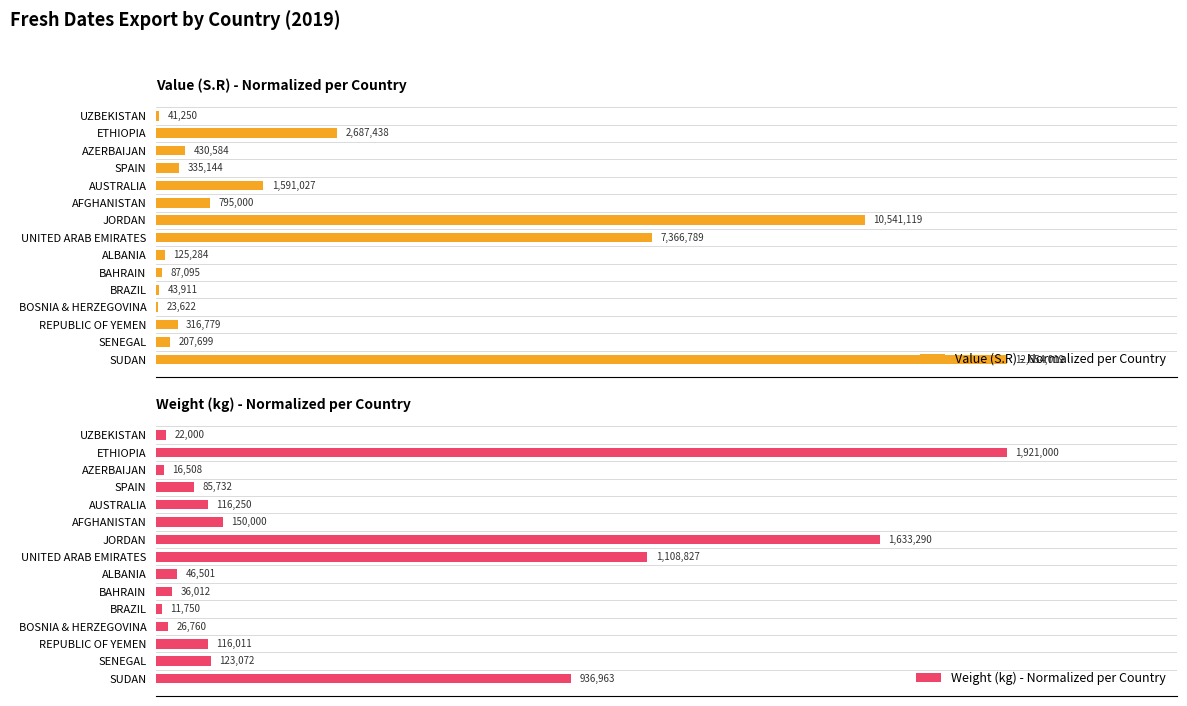

Reading right to left, transcribe all the data shown in this chart.

Value (S.R) - Normalized per Country: 100.0	1.6	2.5	0.2	0.3	0.7	1.0	58.2	83.3	6.3	12.6	2.6	3.4	21.2	0.3
Weight (kg) - Normalized per Country: 48.8	6.4	6.0	1.4	0.6	1.9	2.4	57.7	85.0	7.8	6.1	4.5	0.9	100.0	1.1